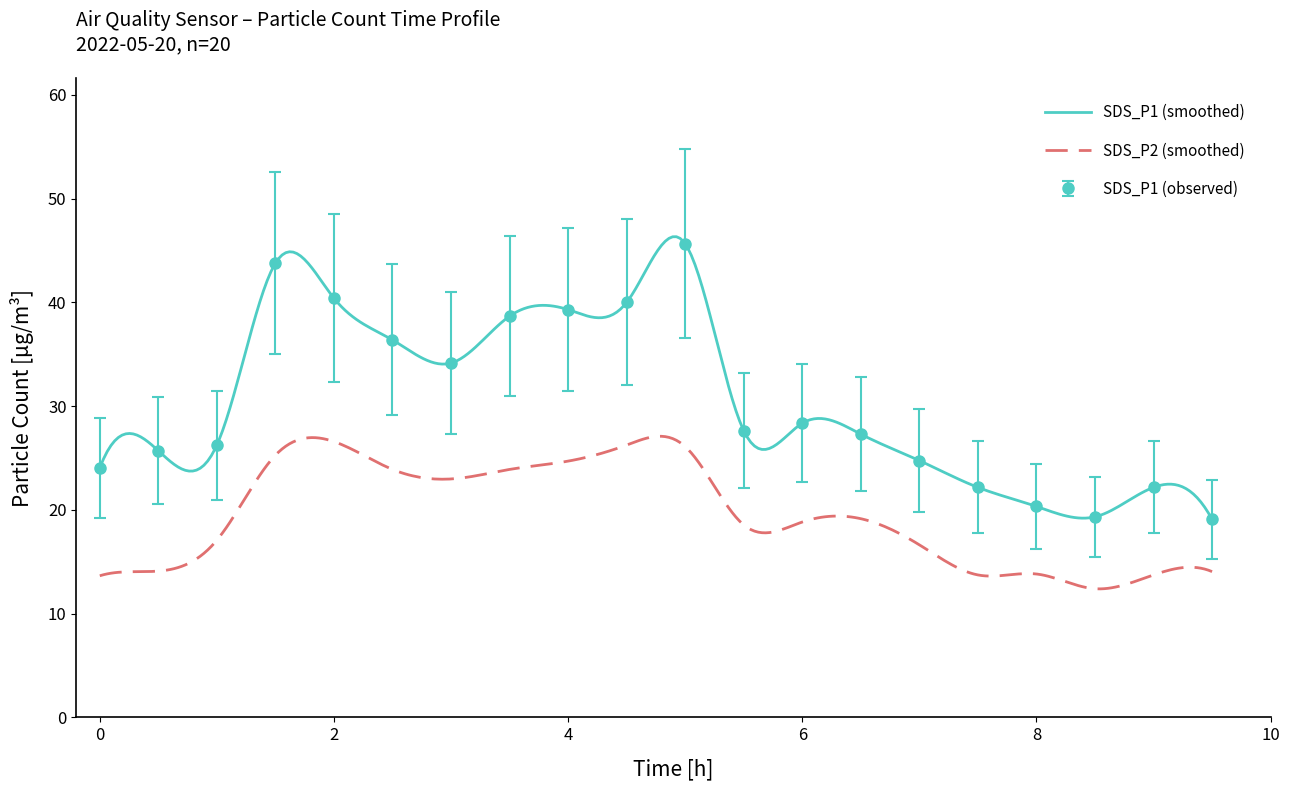

The chart shows a value of 20.9 at 04:30. True or false?

False